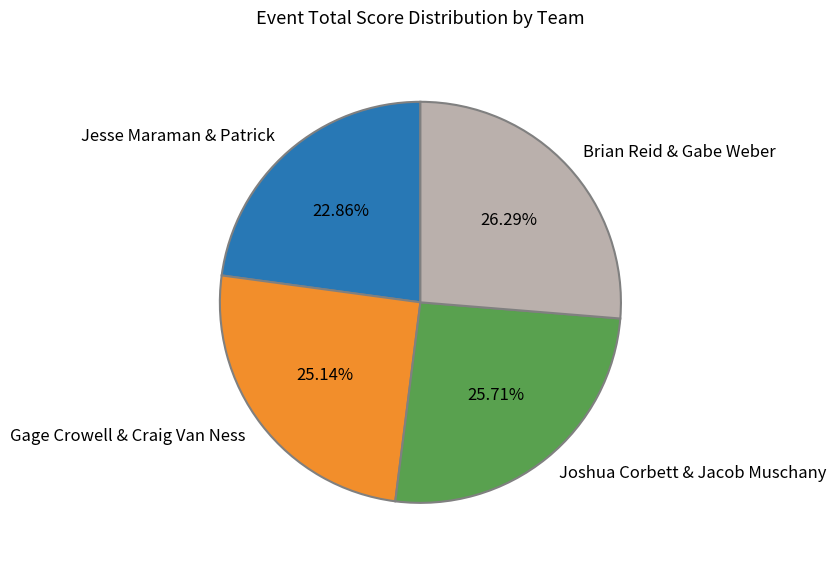

What is the largest slice in the pie chart?

Brian Reid & Gabe Weber